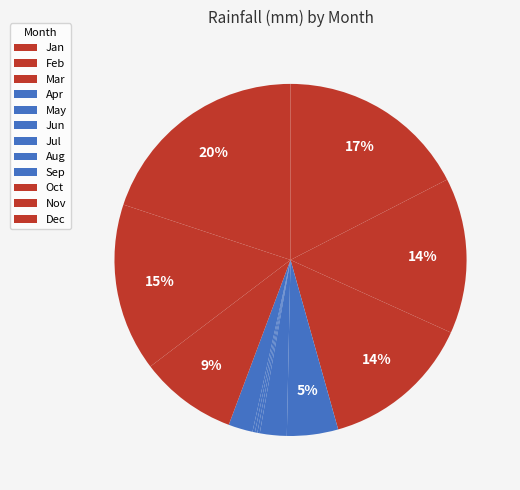

Is it true that Jun is 12% of the pie?

False